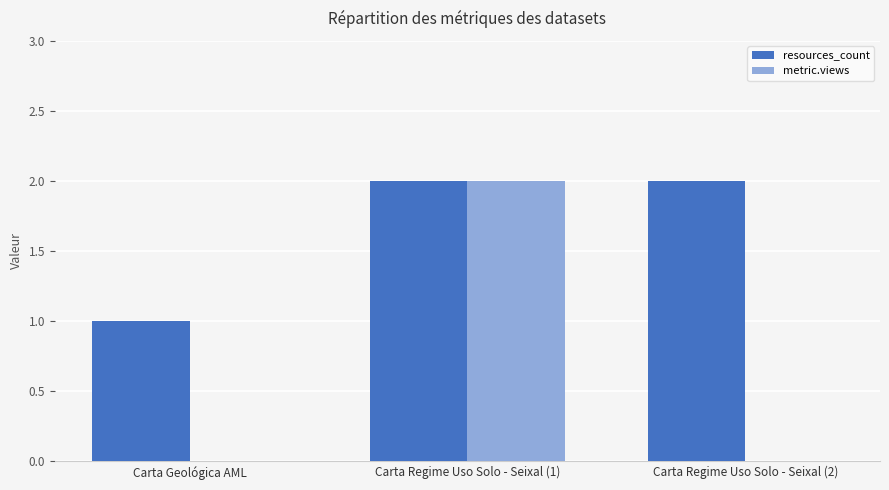

The resources_count series shows 1 at Carta Regime Uso Solo - Seixal (1). True or false?

False